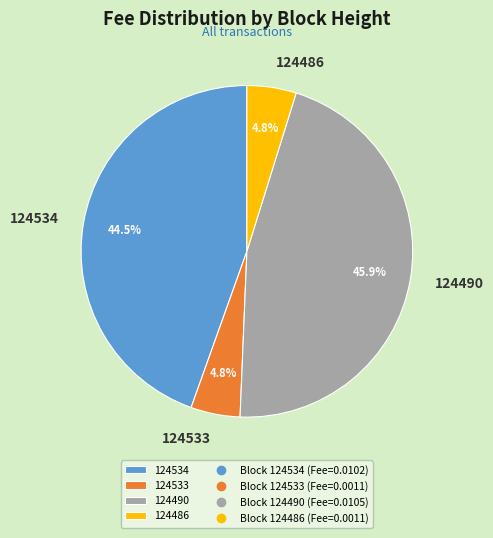

To the nearest percent, what is the difference between the 124533 and 124534 slice percentages?

40%